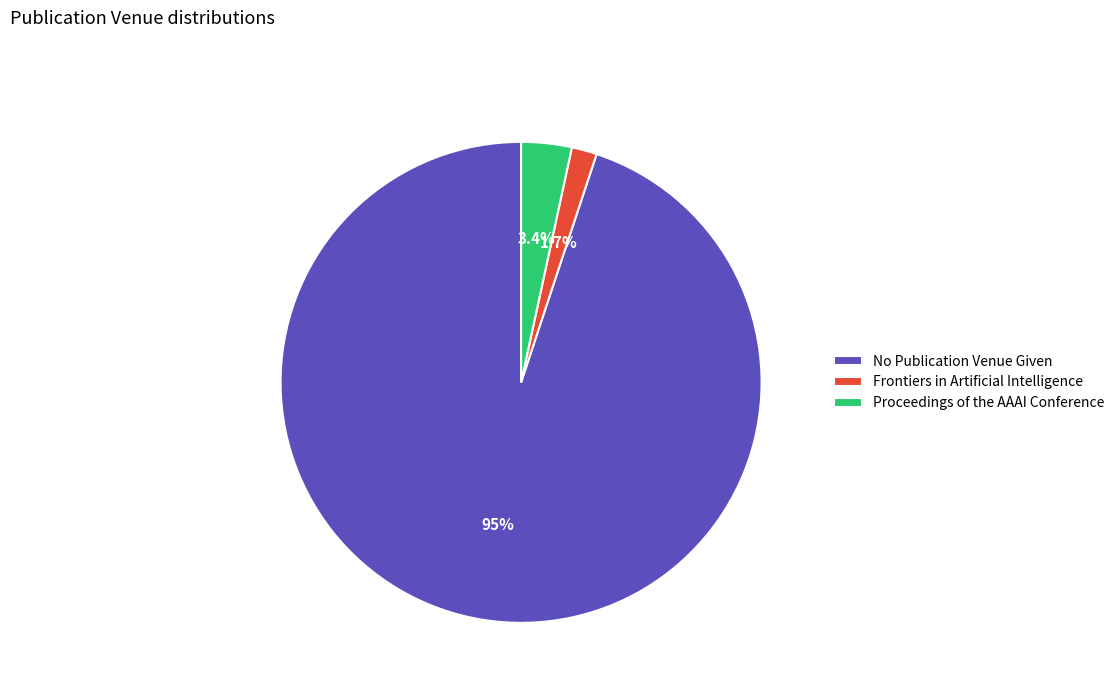

Which slice is the largest?

No Publication Venue Given